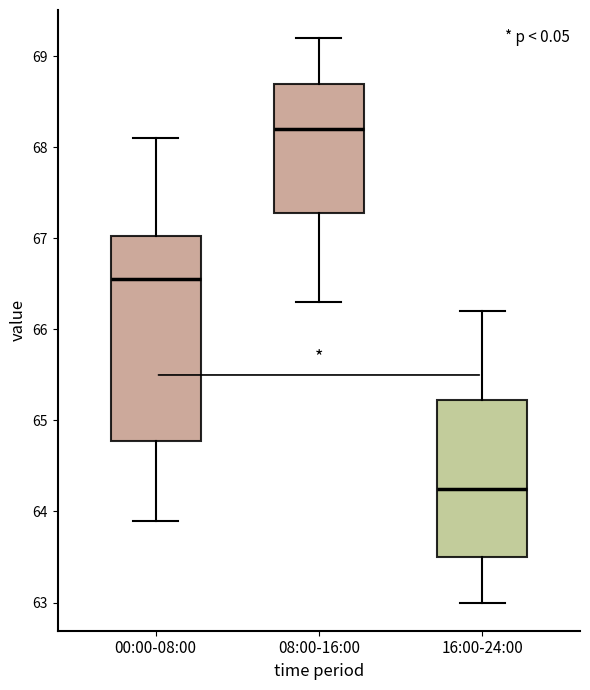

Where is the lower edge of the box for 16:00-24:00 on the y-axis? The values are not printed on the chart, so give them approximately, as read against the axis.

63.5